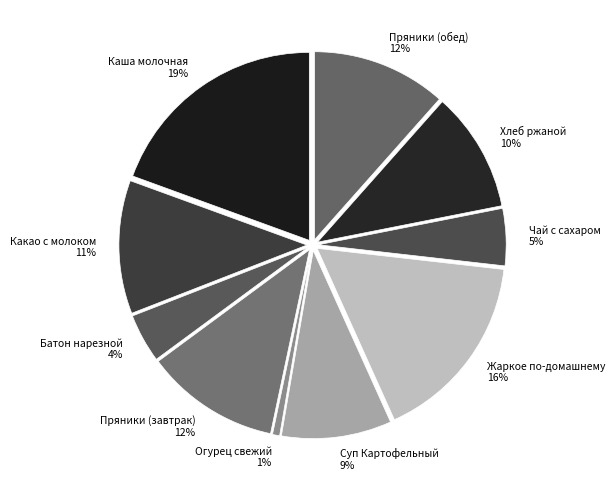

To the nearest percent, what is the difference between the Каша молочная and Какао с молоком slice percentages?

8%